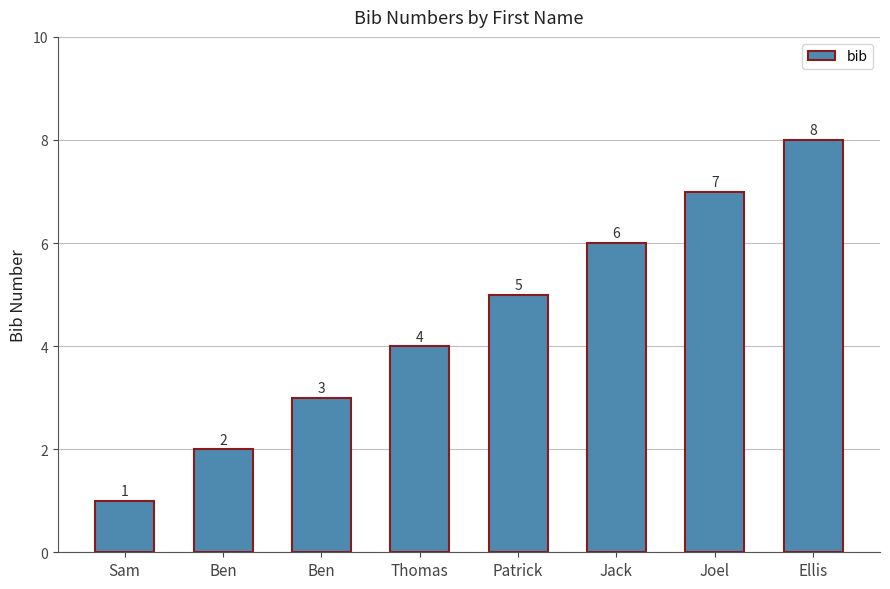

Count the values in the range 3 to 7.

5